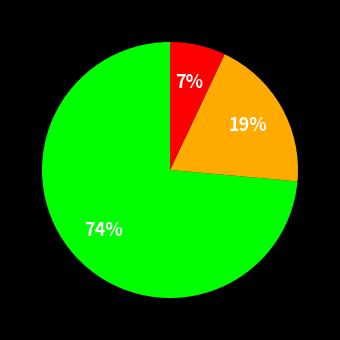

Is there any slice that represents more than half of the pie?

Yes